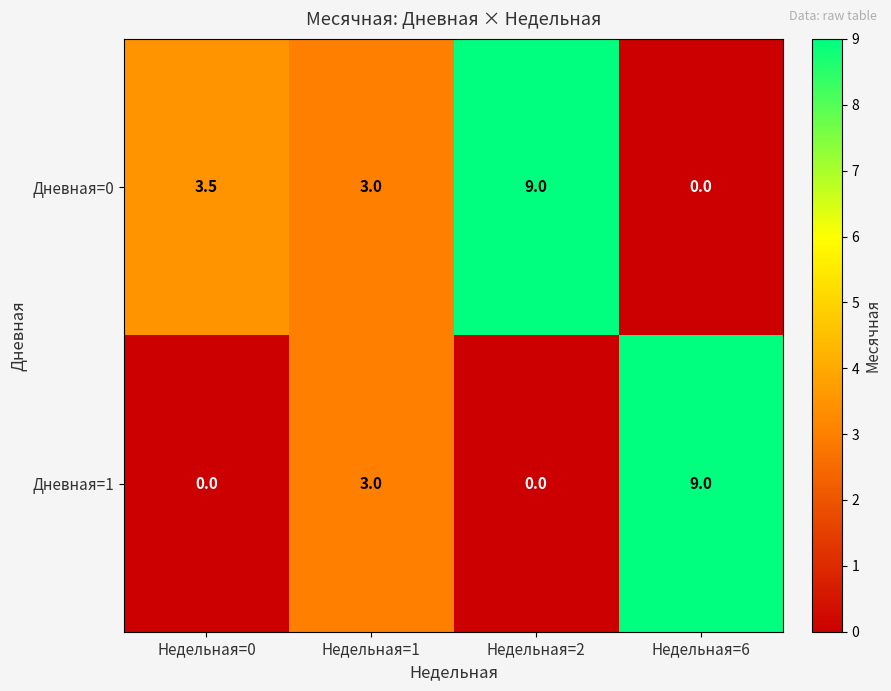

What is the greatest value displayed?

9.0